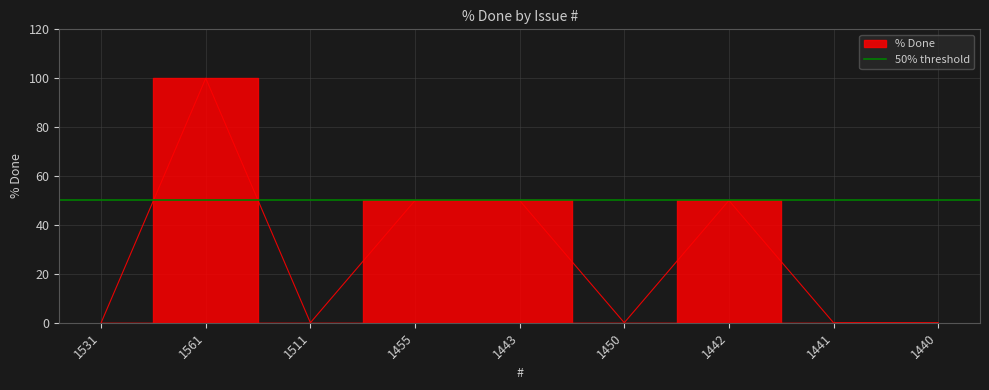

How many values are above zero?

4